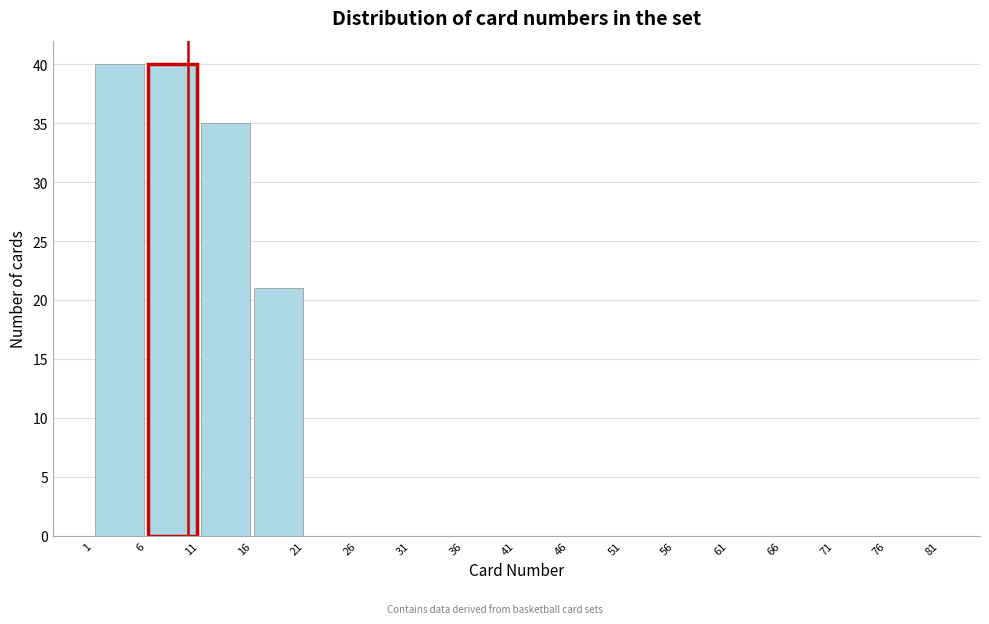

Reading left to right, transcribe this chart: for each bar, give the range it covers on the x-axis and its height. The values are not printed on the chart, so give them approximately, as read against the axis.

1 to 6: 40
6 to 11: 40
11 to 16: 35
16 to 21: 21
21 to 26: 0
26 to 31: 0
31 to 36: 0
36 to 41: 0
41 to 46: 0
46 to 51: 0
51 to 56: 0
56 to 61: 0
61 to 66: 0
66 to 71: 0
71 to 76: 0
76 to 81: 0